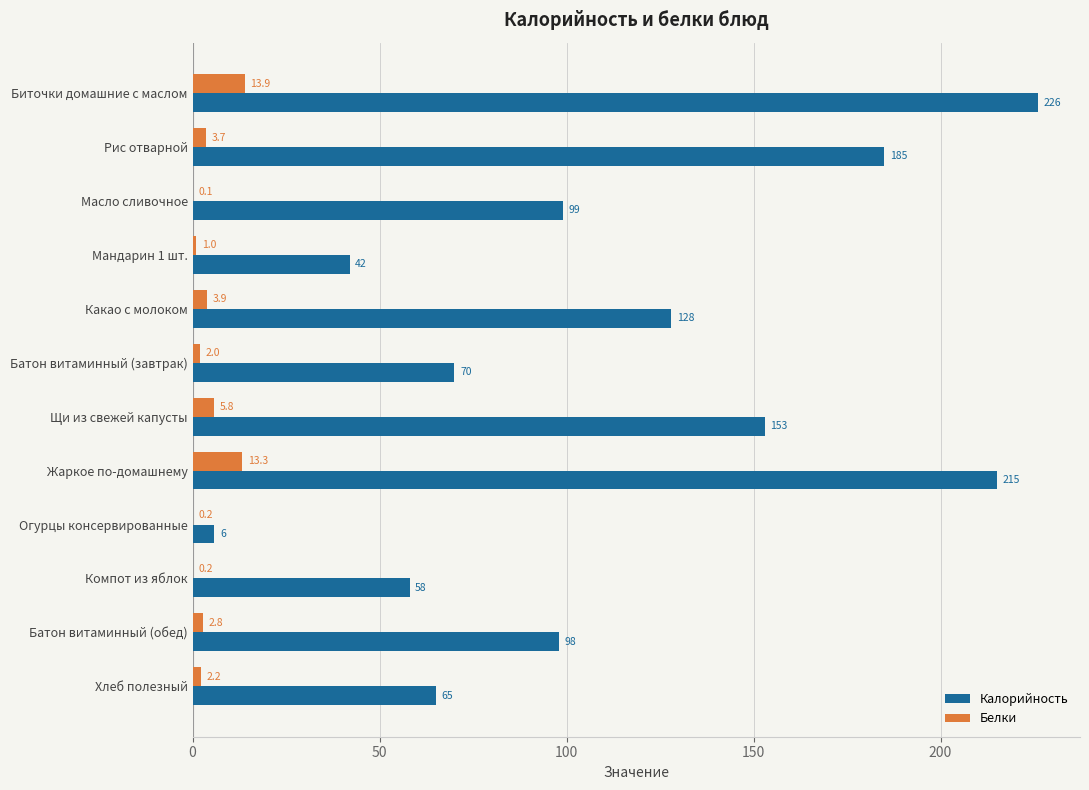

Count the number of categories in the chart.

12